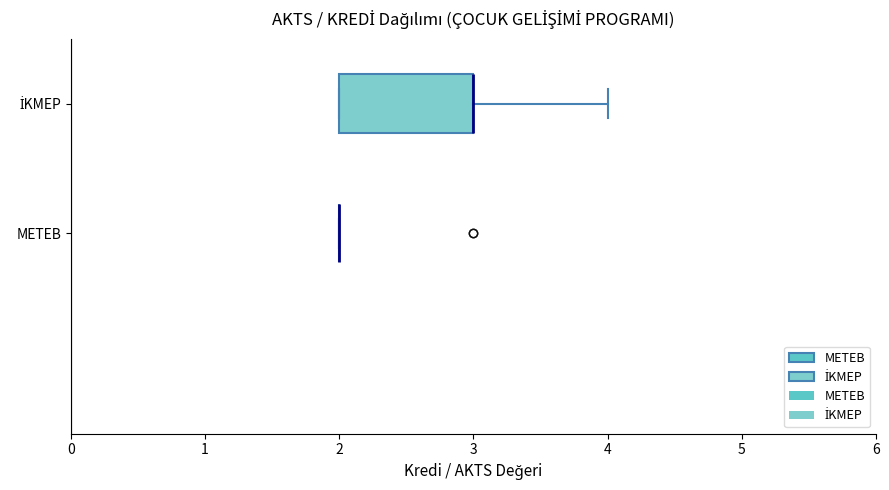

Where is the left edge of the box for İKMEP on the x-axis? The values are not printed on the chart, so give them approximately, as read against the axis.

2